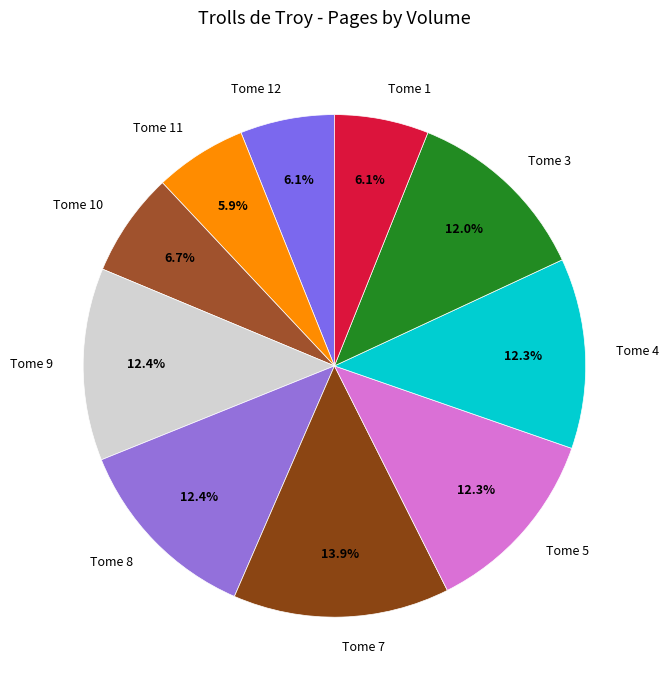

How many segments does this pie chart have?

10